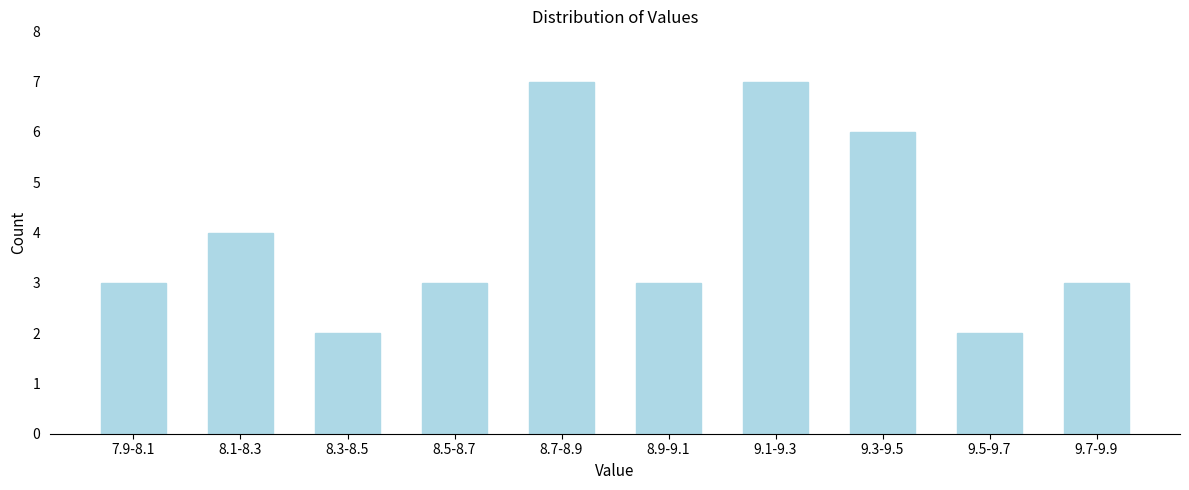

Reading right to left, transcribe all the data shown in this chart.

9.7-9.9=3	9.5-9.7=2	9.3-9.5=6	9.1-9.3=7	8.9-9.1=3	8.7-8.9=7	8.5-8.7=3	8.3-8.5=2	8.1-8.3=4	7.9-8.1=3